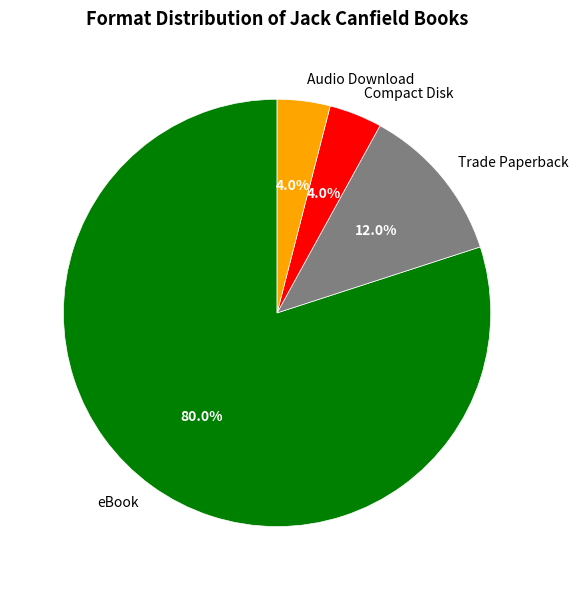

Which category has the biggest portion of the pie?

eBook